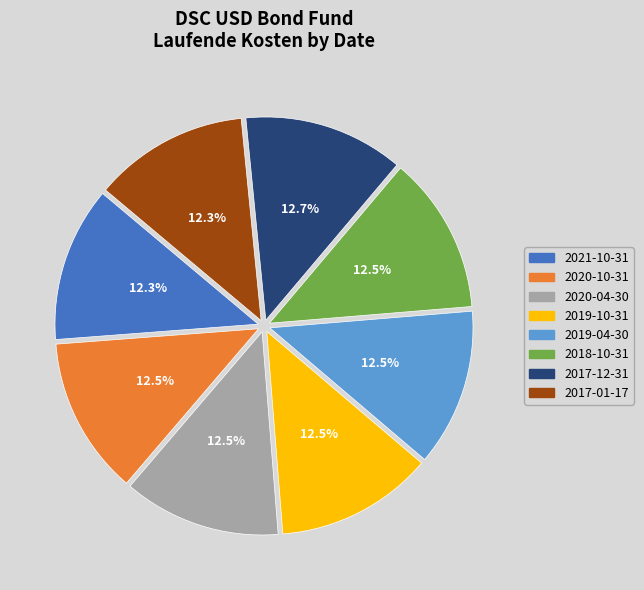

What percentage do 2020-04-30 and 2019-10-31 together represent?

25.1%